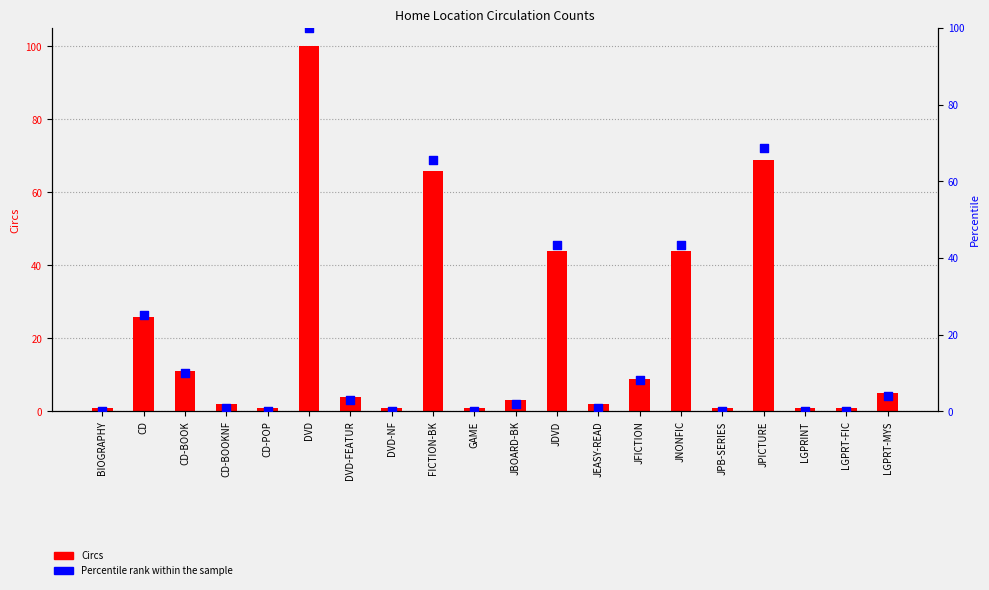

Is the value of Circs at CD-POP greater than the value of Percentile rank within the sample at JDVD?

No